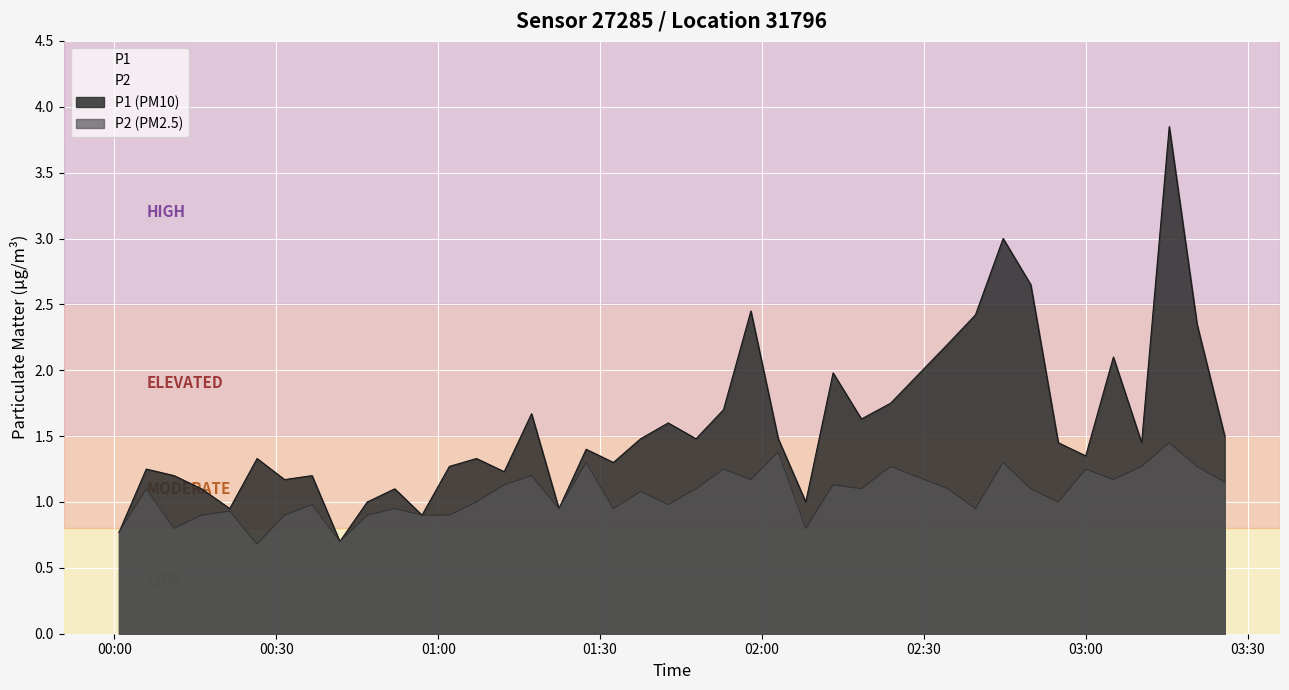

Rank the series by their maximum value, from highest to lowest.

P1, P2